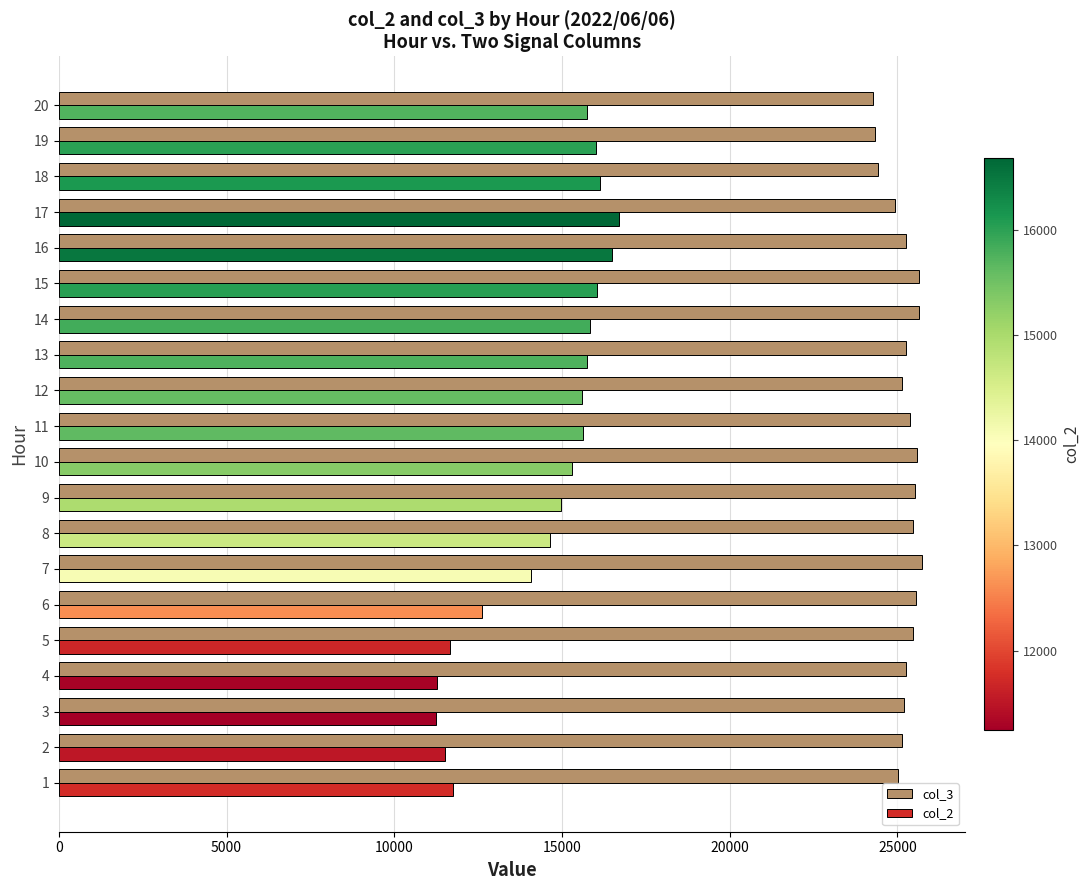

The col_2 series shows 10641 at 19. True or false?

False